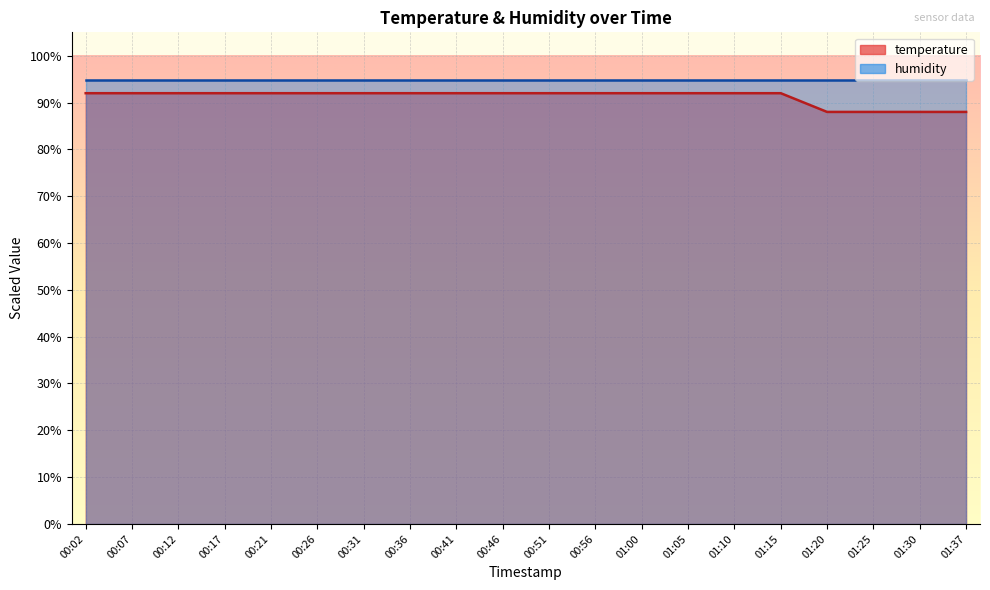

Is it true that the value at 01:15 is 139?

False